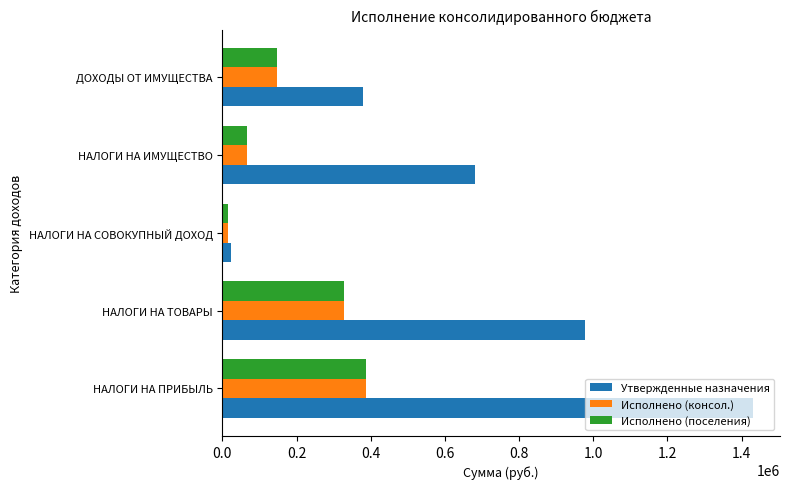

What is the approximate value of Утвержденные назначения at НАЛОГИ НА ИМУЩЕСТВО?

681520.0